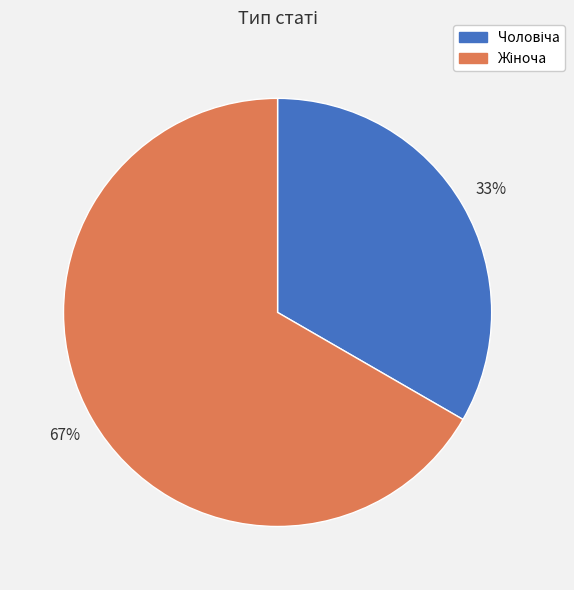

To the nearest percent, what is the average slice percentage?

50%